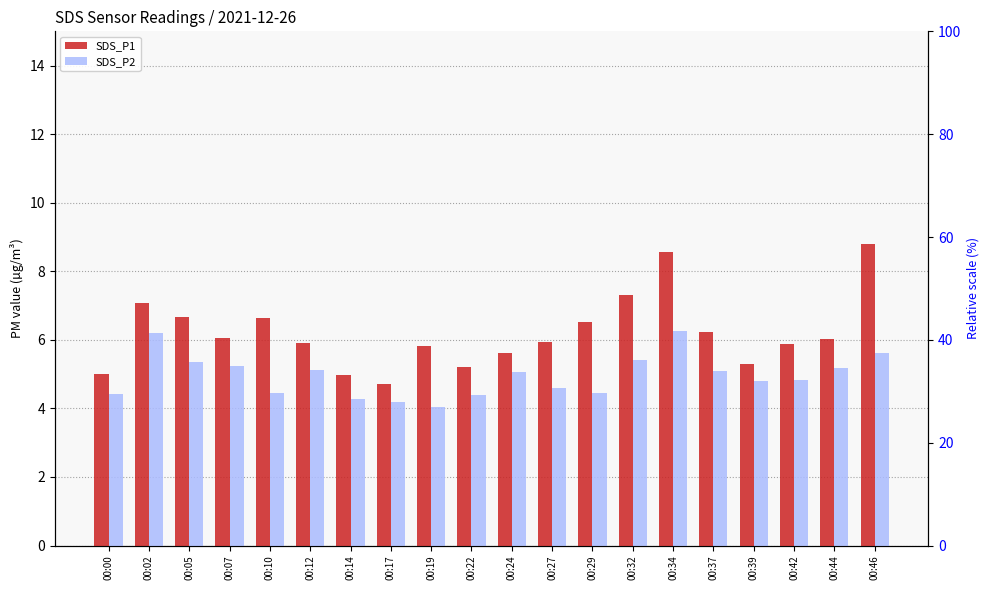

How many bars are there in each group?

2